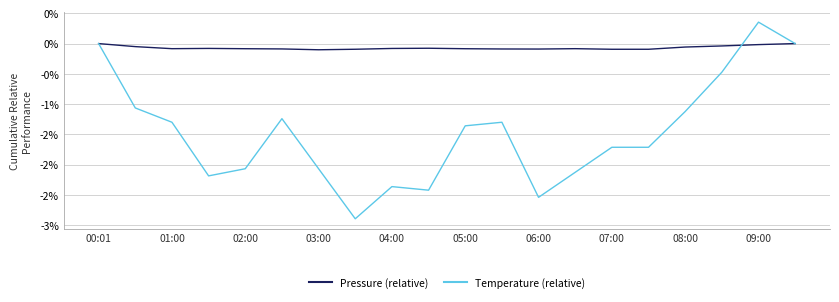

Reading left to right, what are all the values shown in this chart?

Pressure (relative): 0.0	-0.1	-0.1	-0.1	-0.1	-0.1	-0.1	-0.1	-0.1	-0.1	-0.1	-0.1	-0.1	-0.1	-0.1	-0.1	-0.1	-0.0	-0.0	0.0
Temperature (relative): 0.0	-1.1	-1.3	-2.2	-2.1	-1.2	-2.1	-2.9	-2.4	-2.4	-1.4	-1.3	-2.5	-2.1	-1.7	-1.7	-1.1	-0.5	0.4	0.0